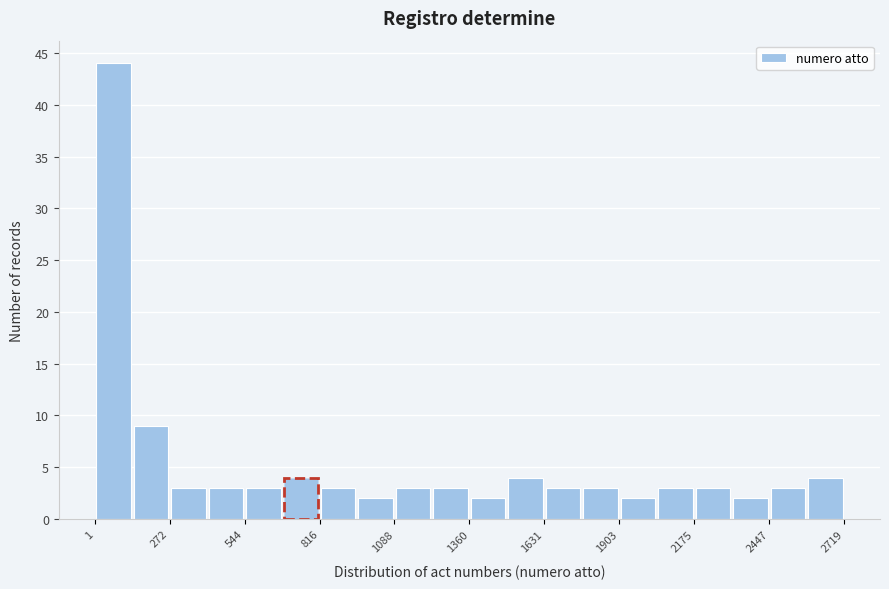

Around what value on the x-axis is the tallest bar? Give the approximate position of its centre, as read against the axis.

50